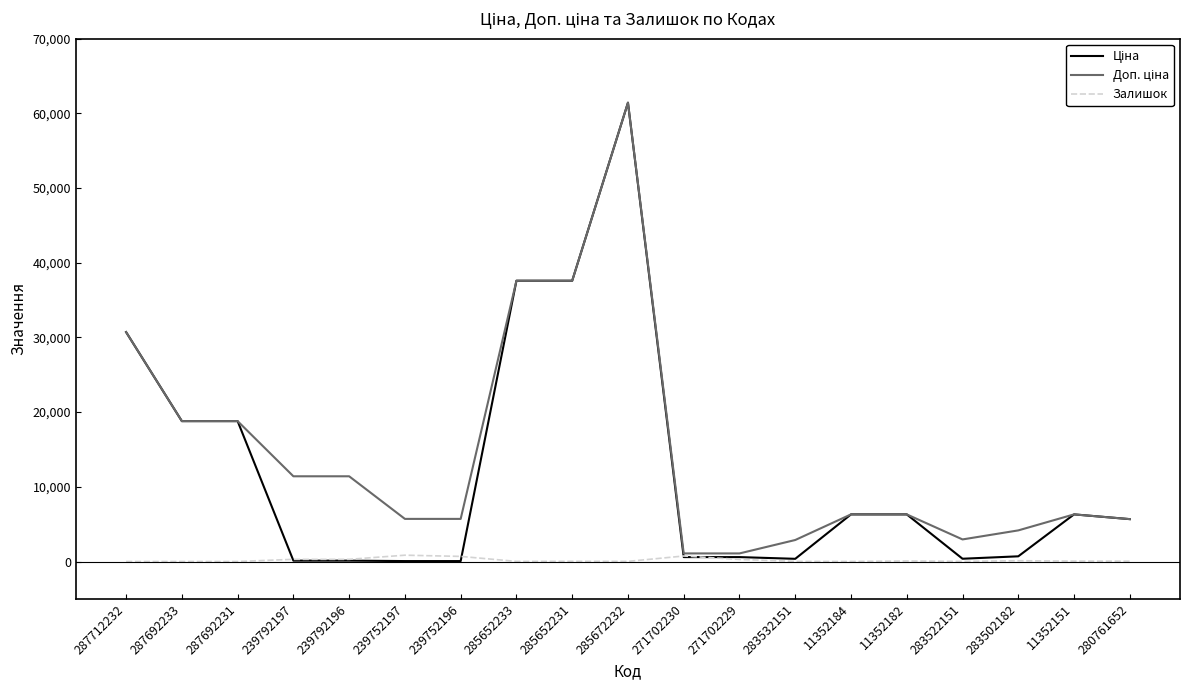

At which category is the sum across all series the highest?

285672232